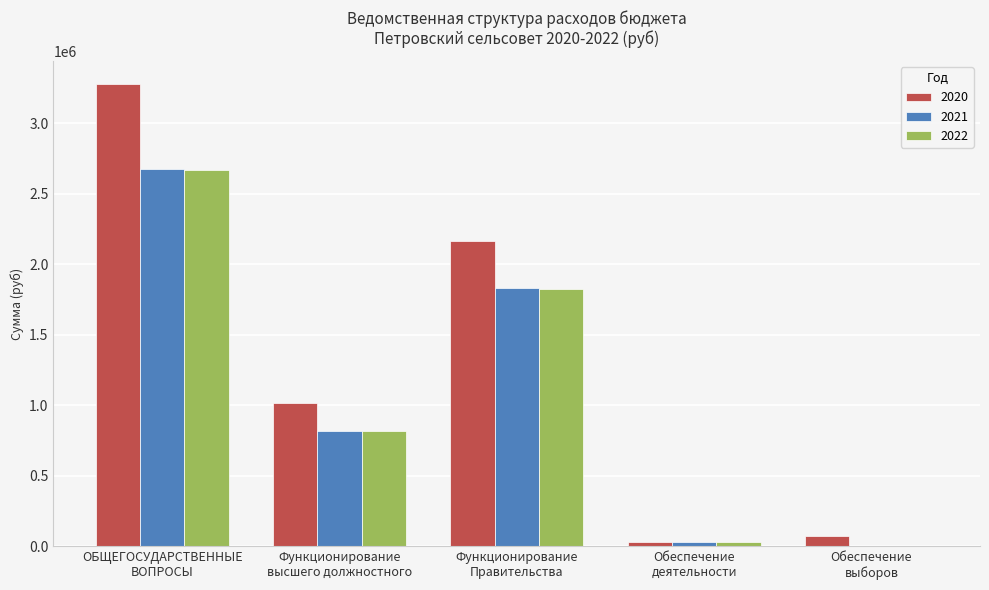

Is the value of 2021 at Функционирование
высшего должностного greater than the value of 2020 at Обеспечение
деятельности?

Yes